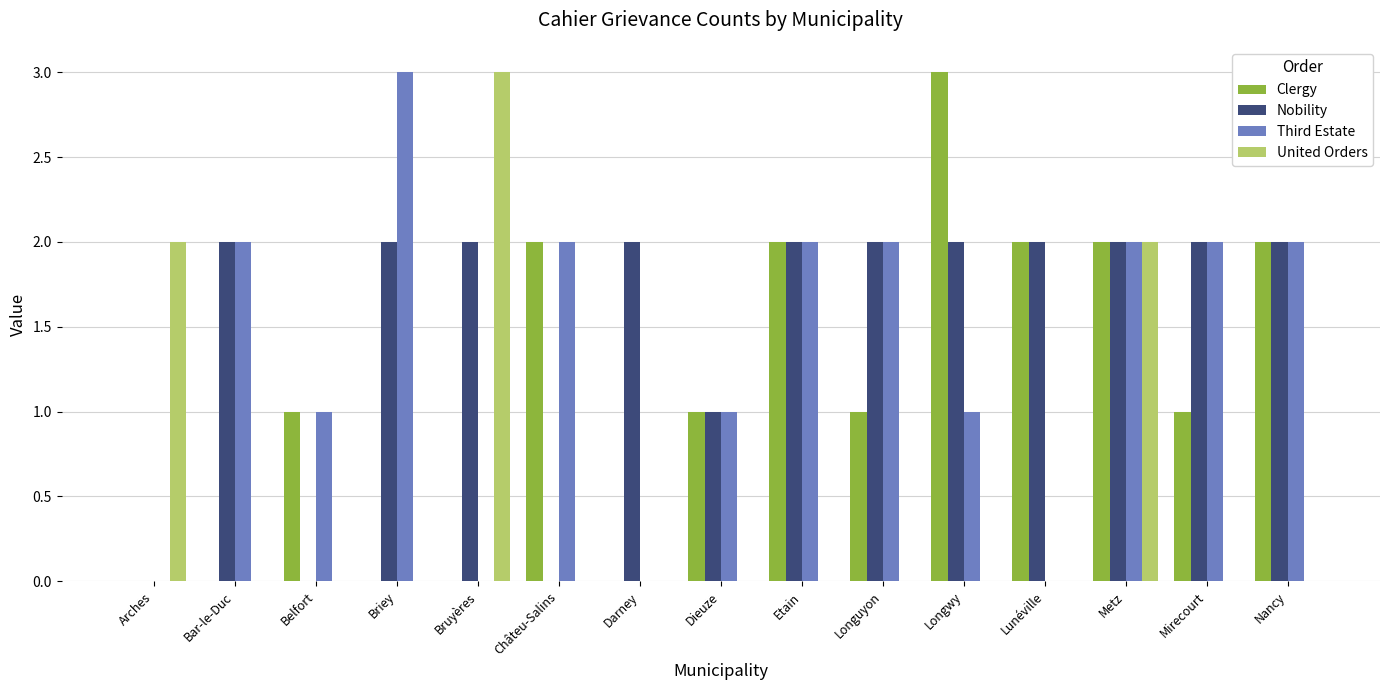

What are all the series names shown in the legend?

Clergy, Nobility, Third Estate, United Orders